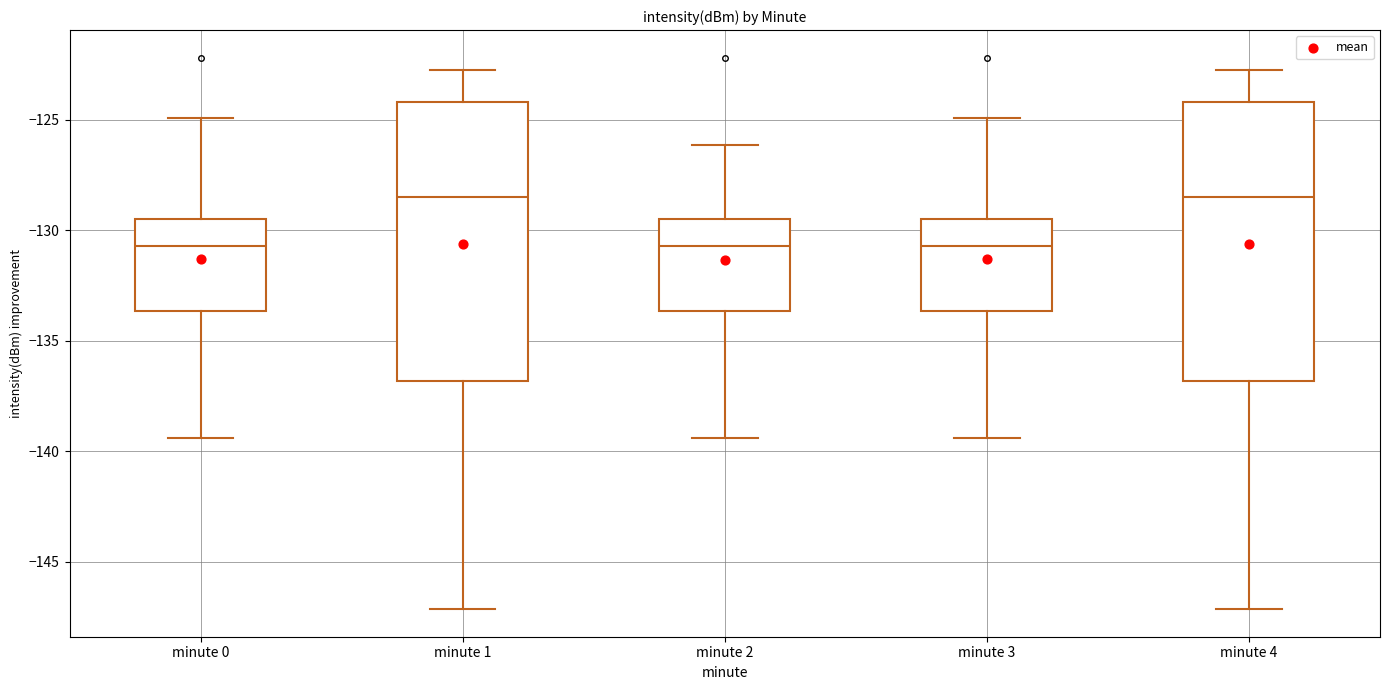

Reading left to right, read every box against the y-axis: the position of its median line, the range the box covers, and the ends of its whiskers. The values are not printed on the chart, so give them approximately, as read against the axis.

minute 0: median -130.5, box -133.5 to -129.5, whiskers -139.5 to -125.0
minute 1: median -128.5, box -137.0 to -124.0, whiskers -147.0 to -122.5
minute 2: median -130.5, box -133.5 to -129.5, whiskers -139.5 to -126.0
minute 3: median -130.5, box -133.5 to -129.5, whiskers -139.5 to -125.0
minute 4: median -128.5, box -137.0 to -124.0, whiskers -147.0 to -122.5